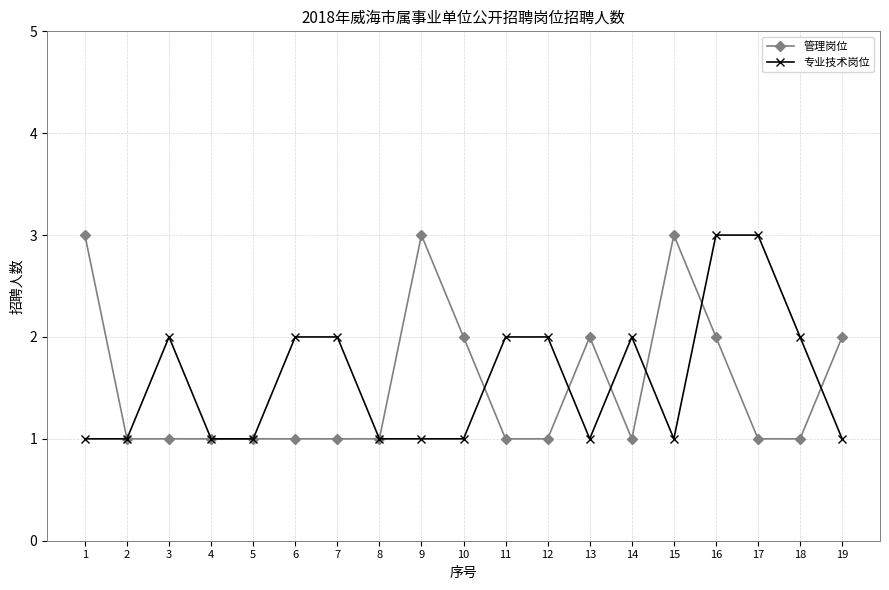

What is the average value of the 专业技术岗位 series?

2